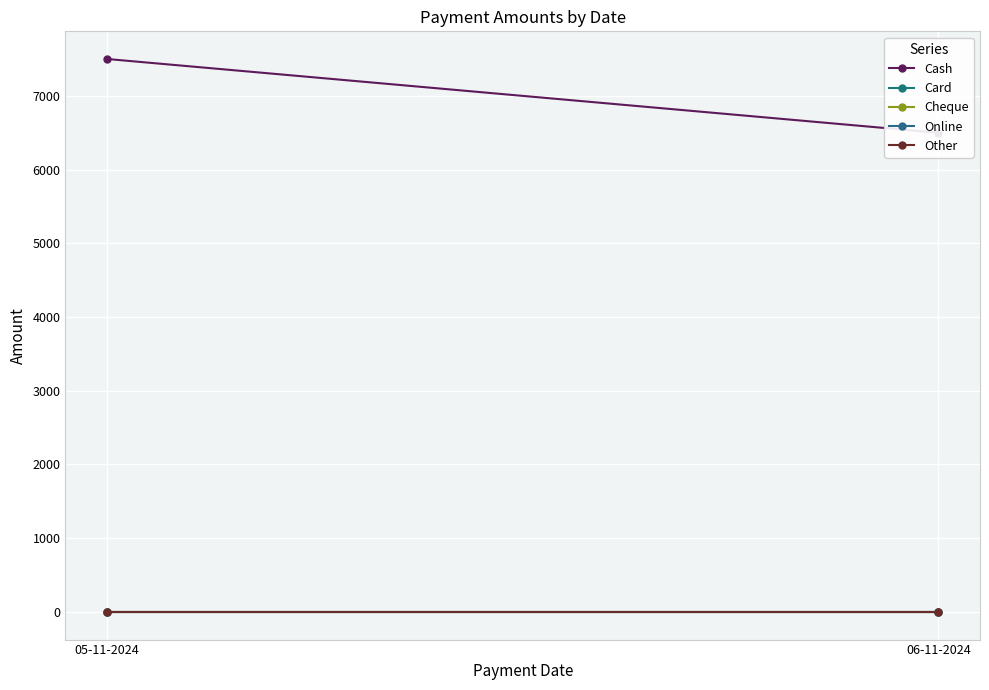

Rank the series by their maximum value, from lowest to highest.

Card, Cheque, Online, Other, Cash